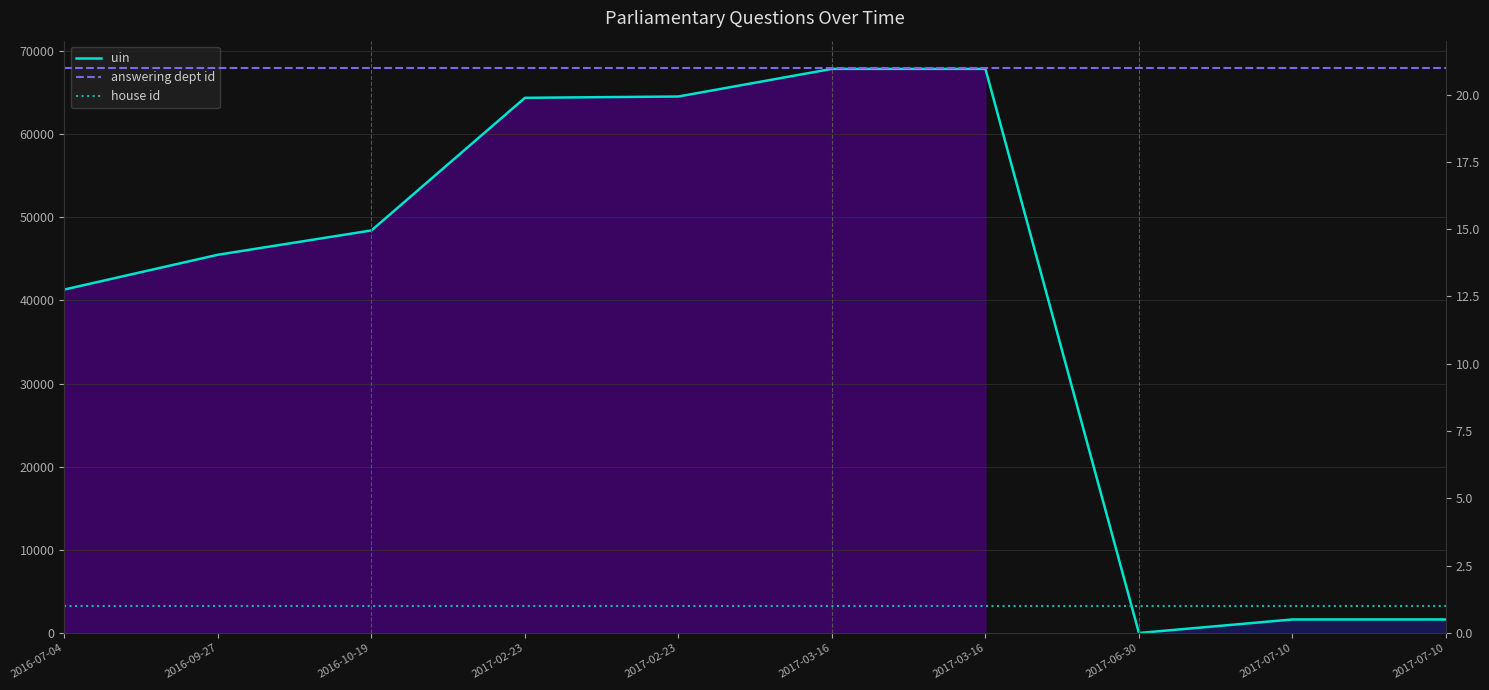

Is it true that uin equals 2738 at 2017-07-10?

False